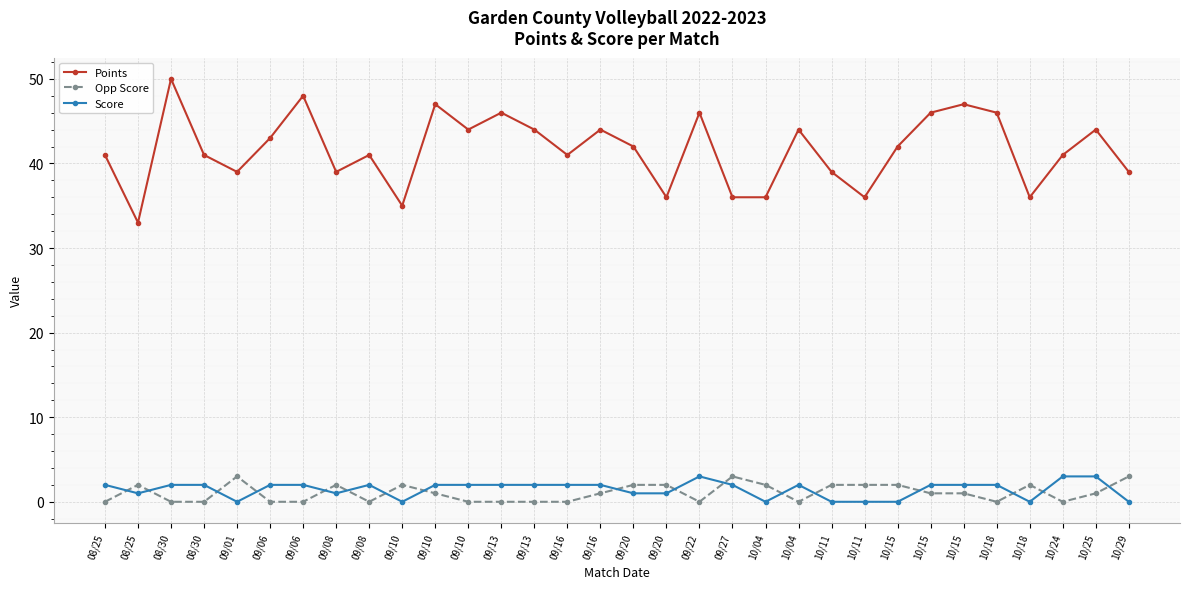

What is the difference between the highest and lowest values at 09/27?

34